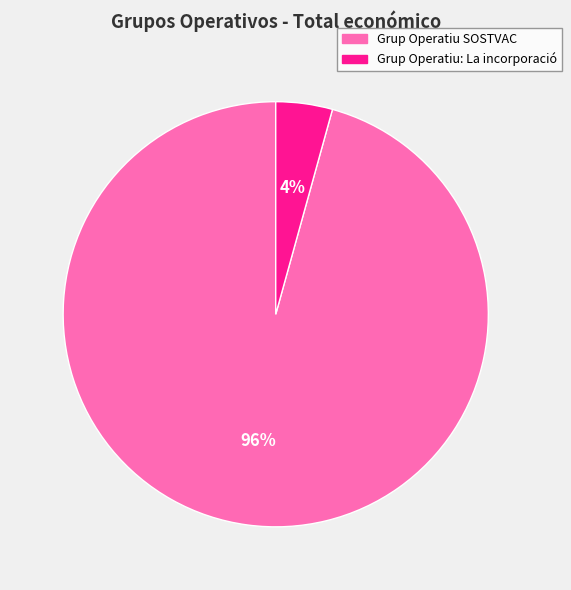

True or false: Grup Operatiu SOSTVAC accounts for 83% of the total.

False